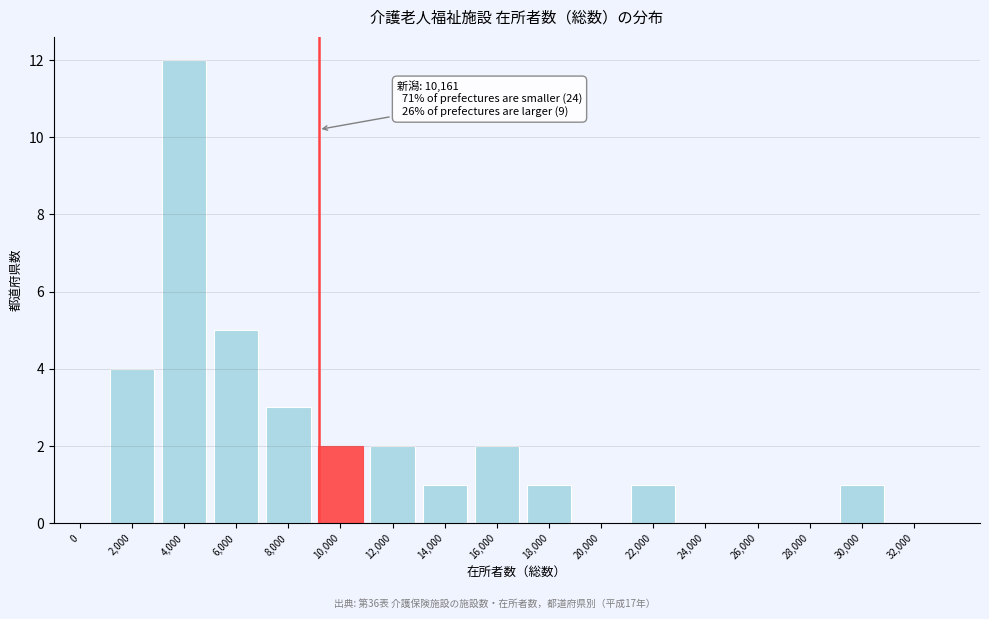

Reading right to left, list all the values displayed in this chart.

32,000=0	30,000=1	28,000=0	26,000=0	24,000=0	22,000=1	20,000=0	18,000=1	16,000=2	14,000=1	12,000=2	10,000=2	8,000=3	6,000=5	4,000=12	2,000=4	0=0